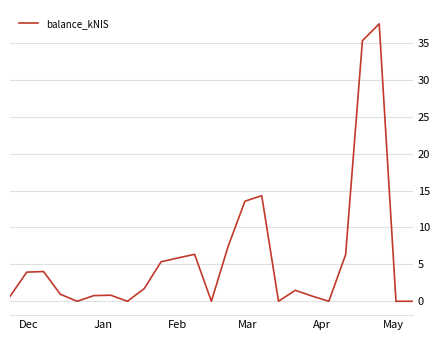

What is the greatest value displayed?

37.6